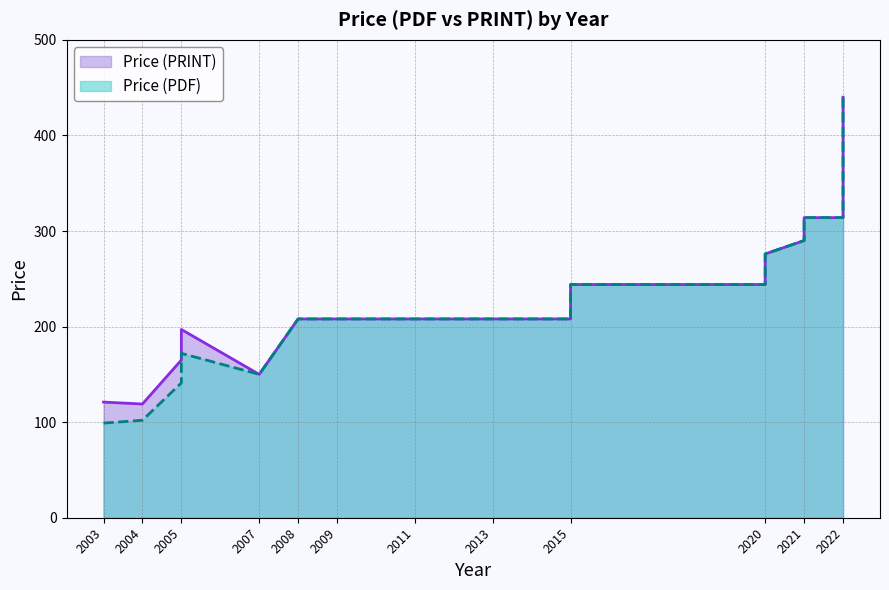

Reading left to right, what are all the values shown in this chart?

Price (PDF): 99	102	141	172	150	208	208	208	208	208	208	244	244	276	290	290	314	314	314	440
Price (PRINT): 121	119	165	197	150	208	208	208	208	208	208	244	244	276	290	290	314	314	314	440